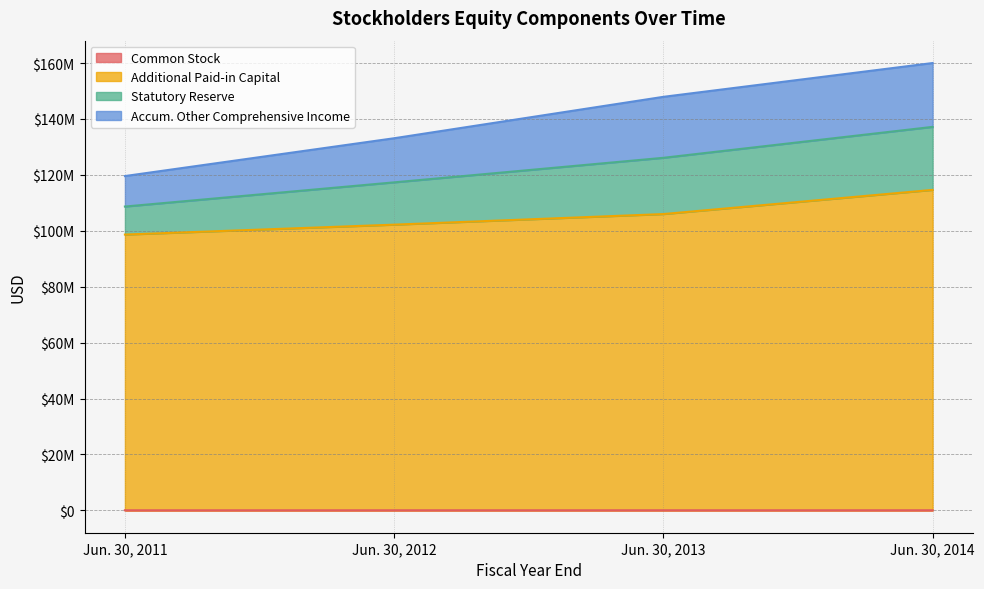

Does the chart have visible grid lines?

Yes